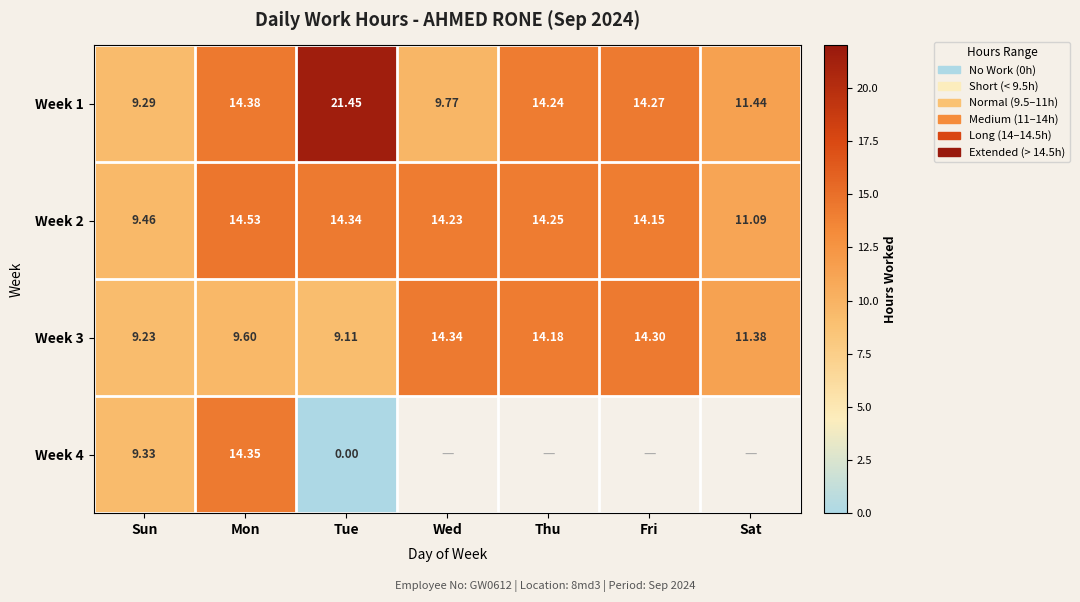

At which label does Week 2 first exceed 14?

Mon